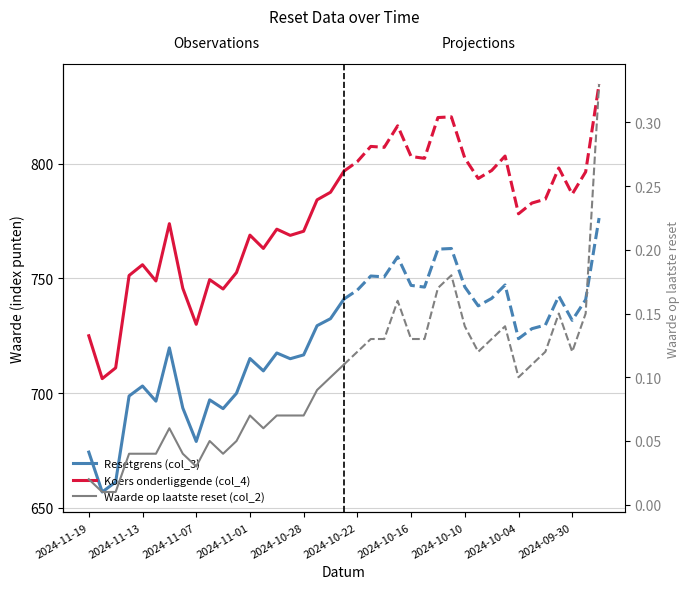

How many lines are shown in the chart?

3